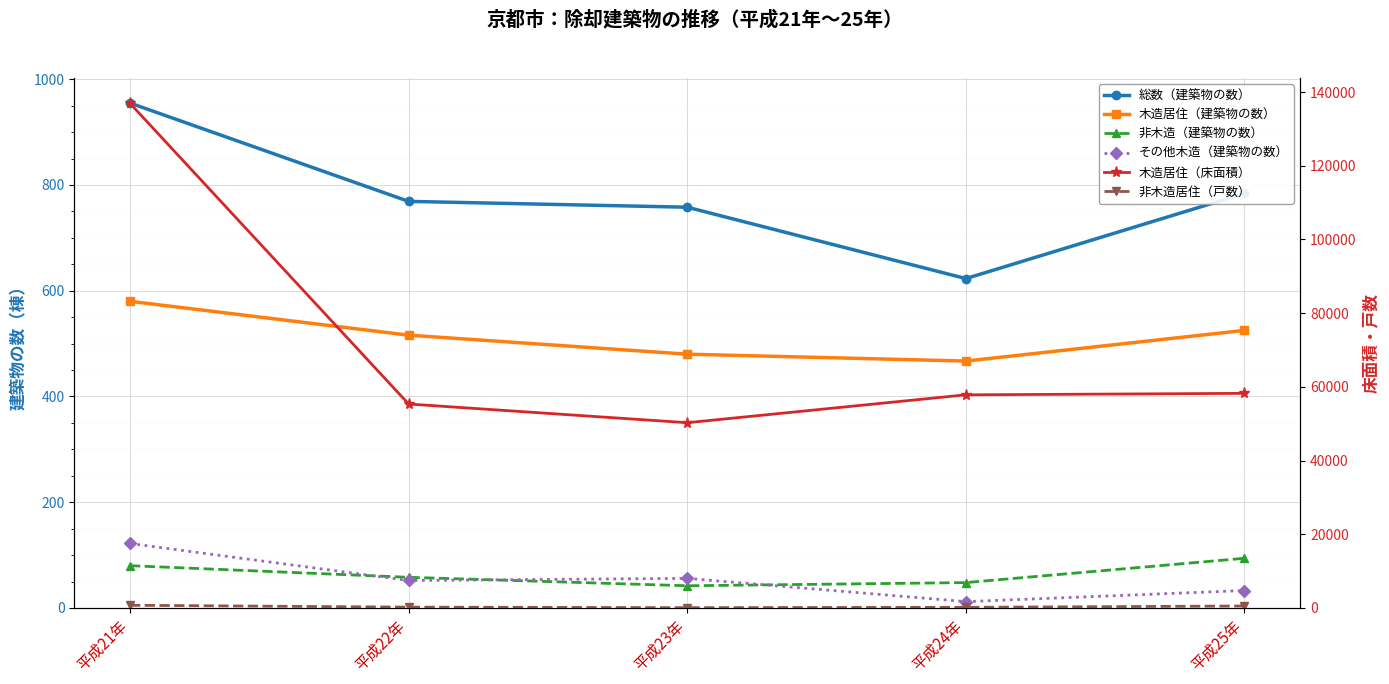

True or false: 非木造居住（戸数） and 非木造（建築物の数） intersect in this chart.

False